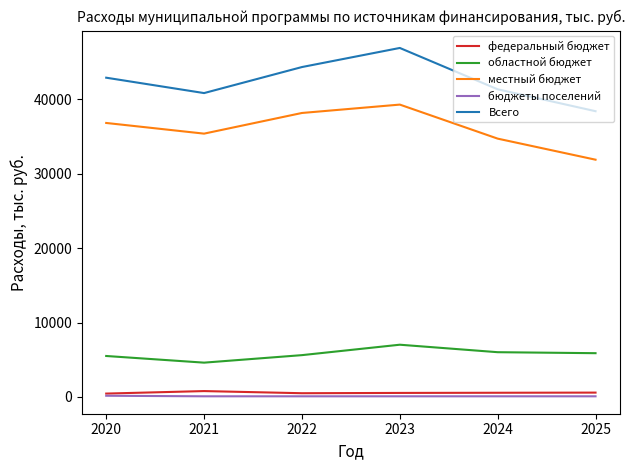

True or false: федеральный бюджет has more than 0 points higher than both neighbors.

True